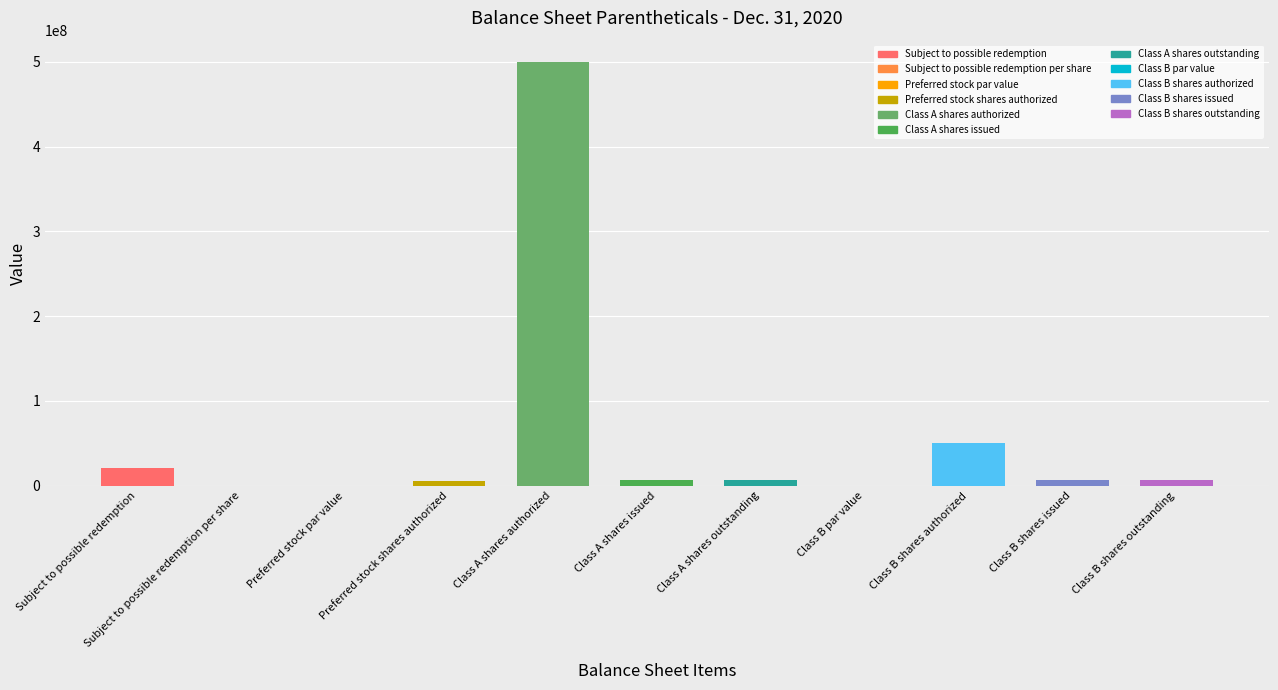

Approximately how many times larger is the value at Subject to possible redemption compared to Class B shares issued?

3.1